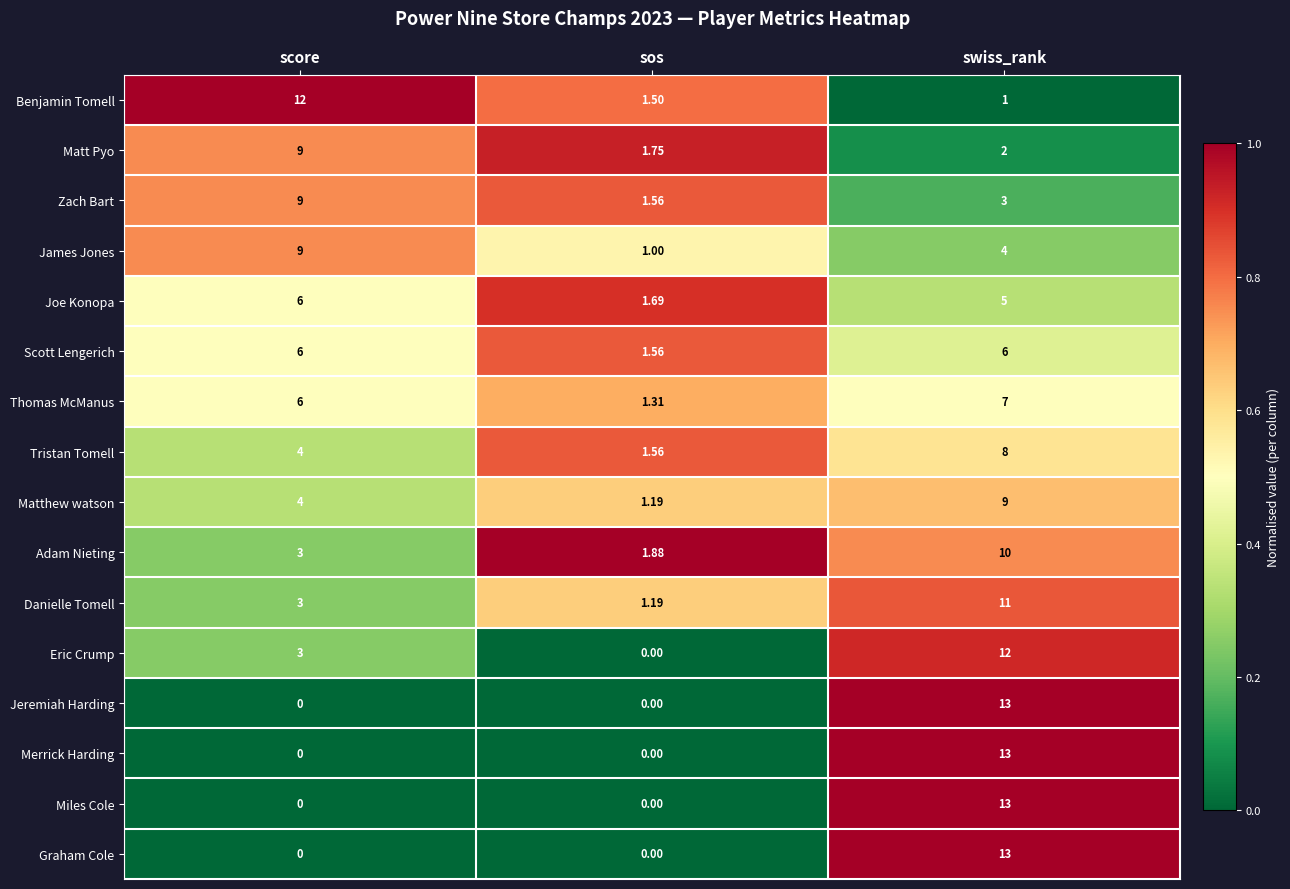

Which label corresponds to the largest value in the chart?

swiss_rank